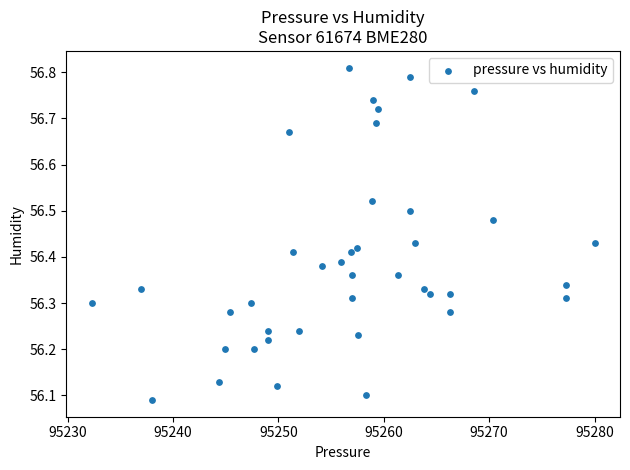

What is the range of X values (max minus min)?

47.8